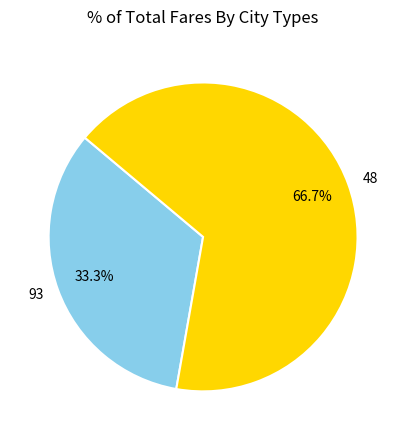

Approximately how many times larger is the value at 93 compared to 48?

0.5